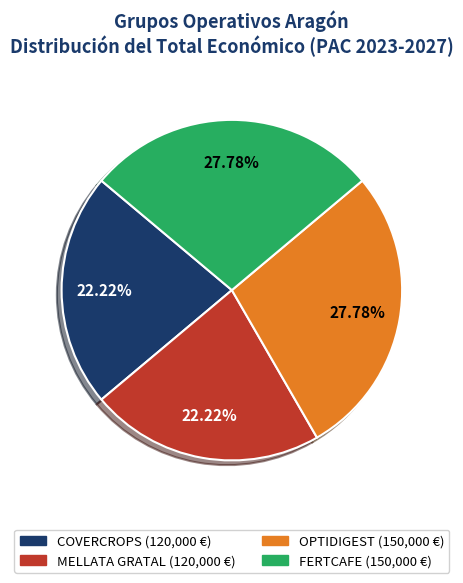

To the nearest percent, what is the difference between the largest and smallest slice percentages?

6%